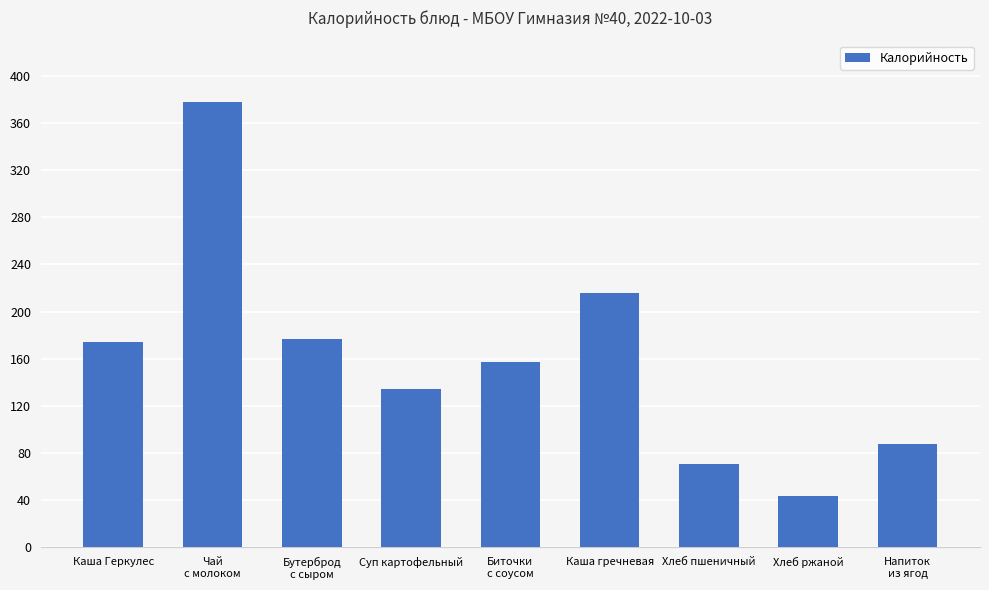

What value does the data have at Напиток
из ягод, to the nearest 50?

100